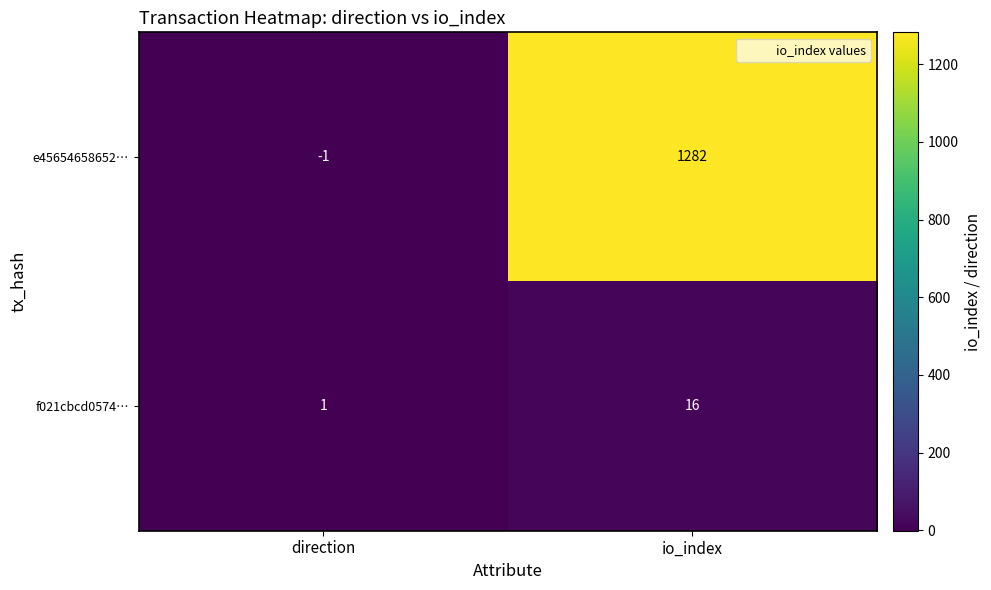

Is it true that e45654658652… equals -1 at direction?

True